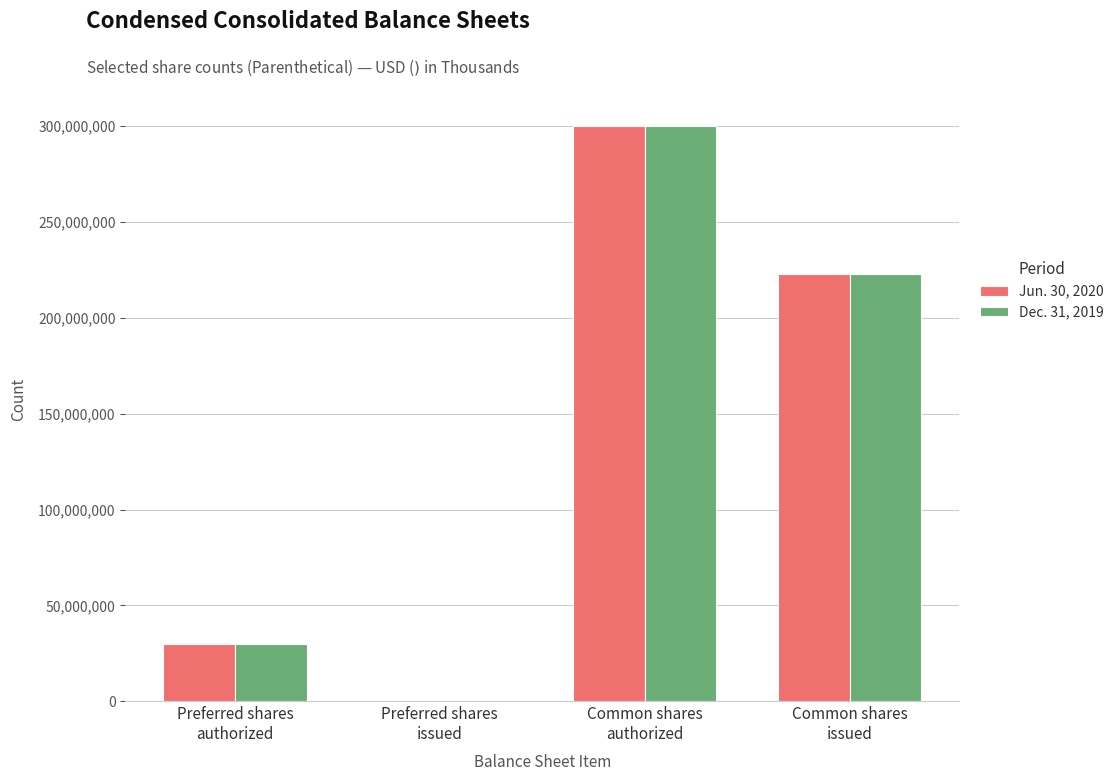

What is the greatest value displayed?

300000000